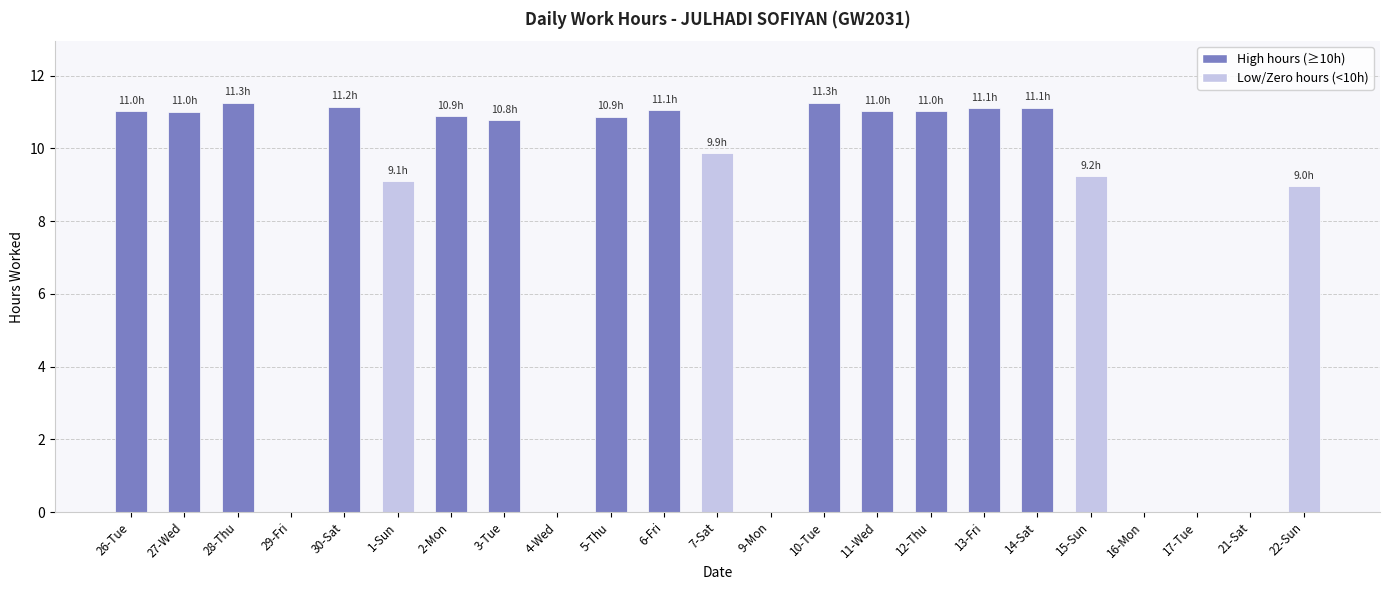

What is the greatest value displayed?

11.3